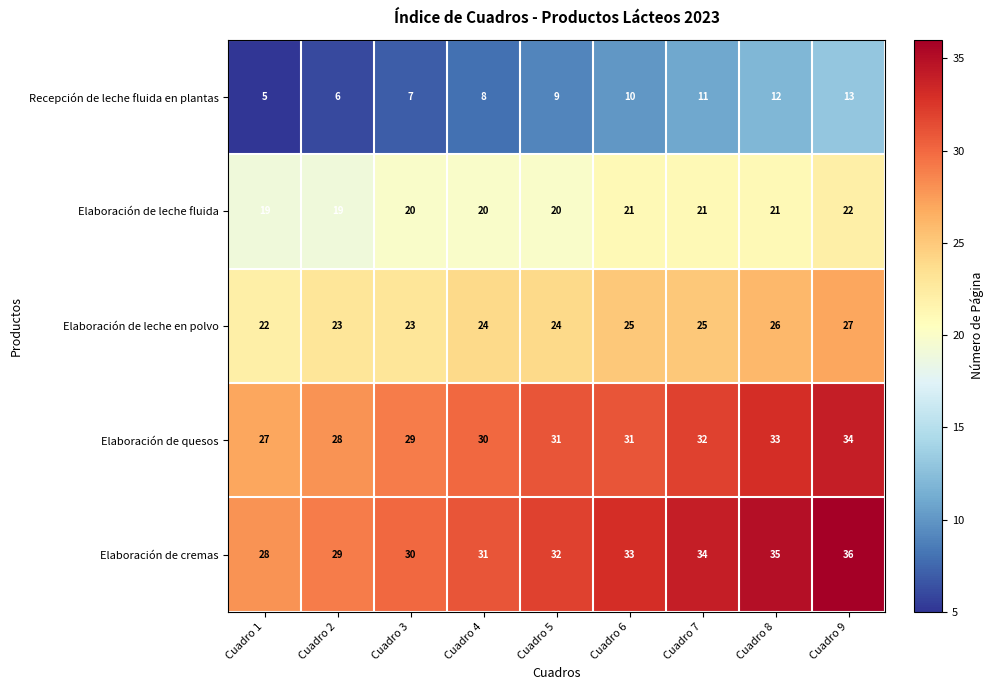

At Cuadro 7, list the series in order from largest to smallest.

Elaboración de cremas, Elaboración de quesos, Elaboración de leche en polvo, Elaboración de leche fluida, Recepción de leche fluida en plantas